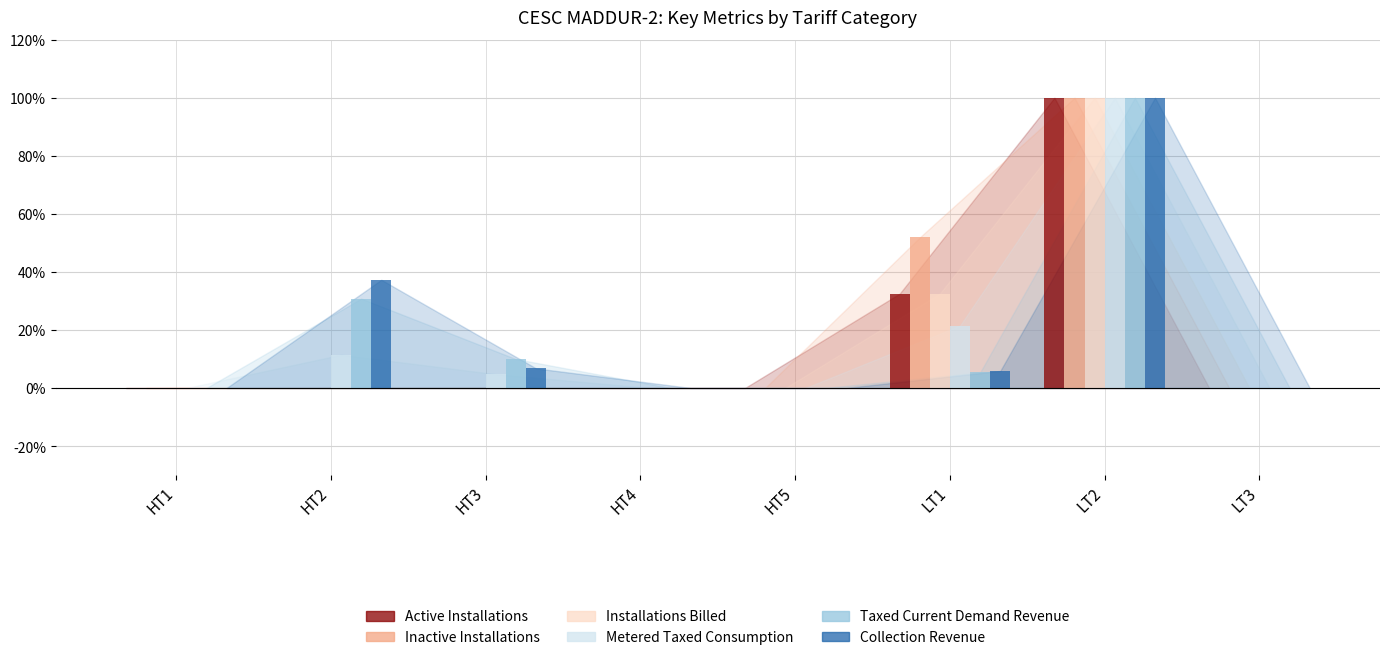

What is the difference between the maximum and minimum values in the Installations Billed series?

1.0